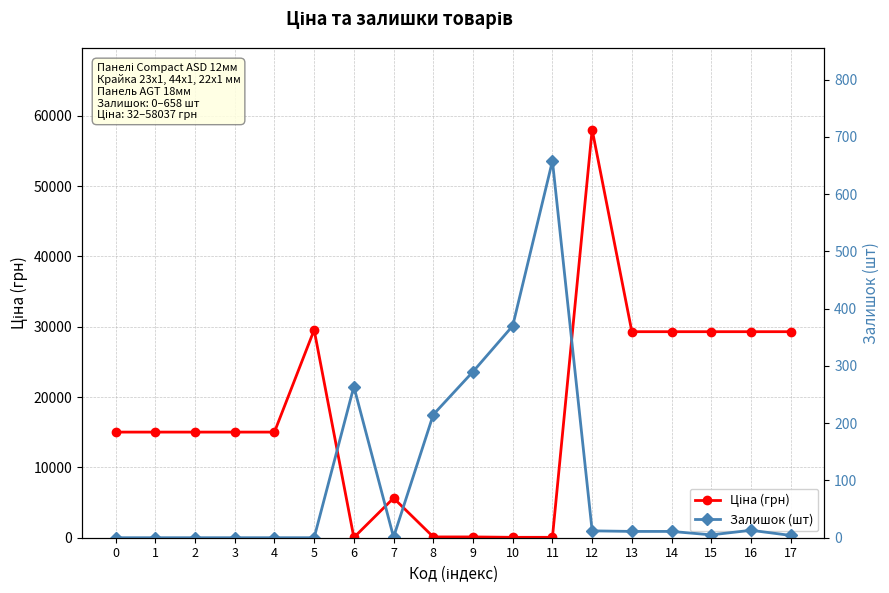

At 16, list the series in order from smallest to largest.

Залишок (шт), Ціна (грн)